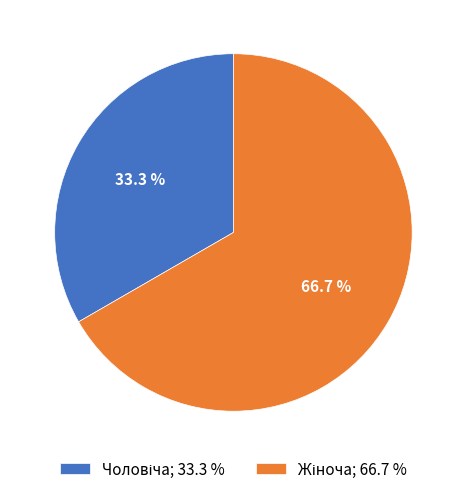

Is there a majority slice in this chart?

Yes